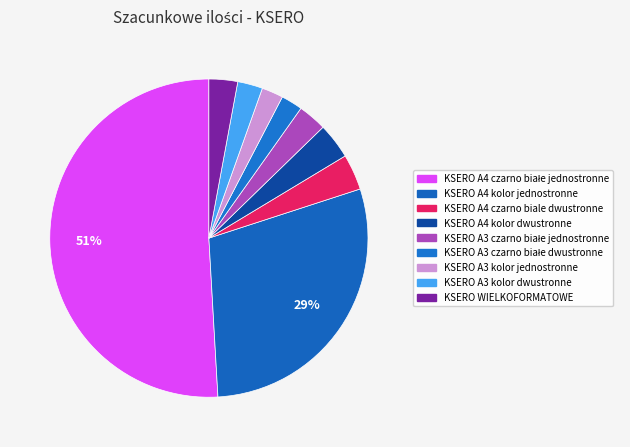

What percentage is the KSERO A4 czarno białe jednostronne slice, to the nearest percent?

51%